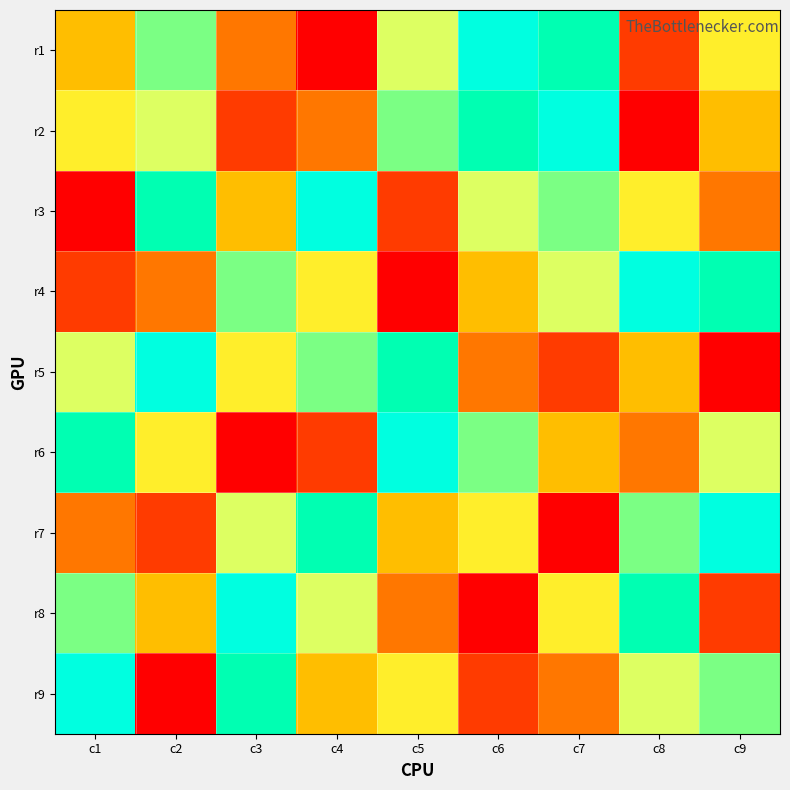

At which category is the sum across all series the highest?

c1